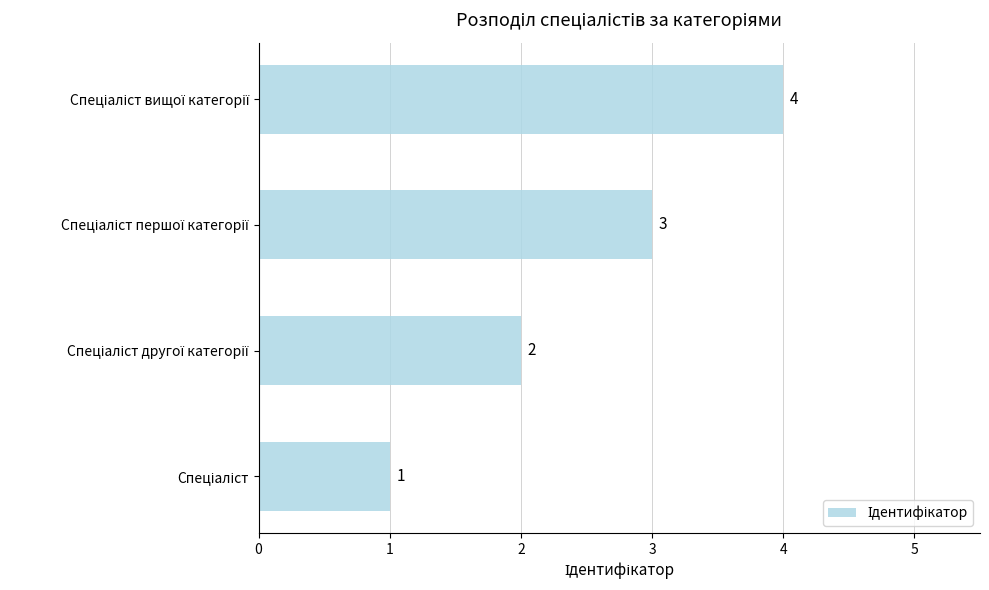

What is the difference between the maximum and minimum values?

3